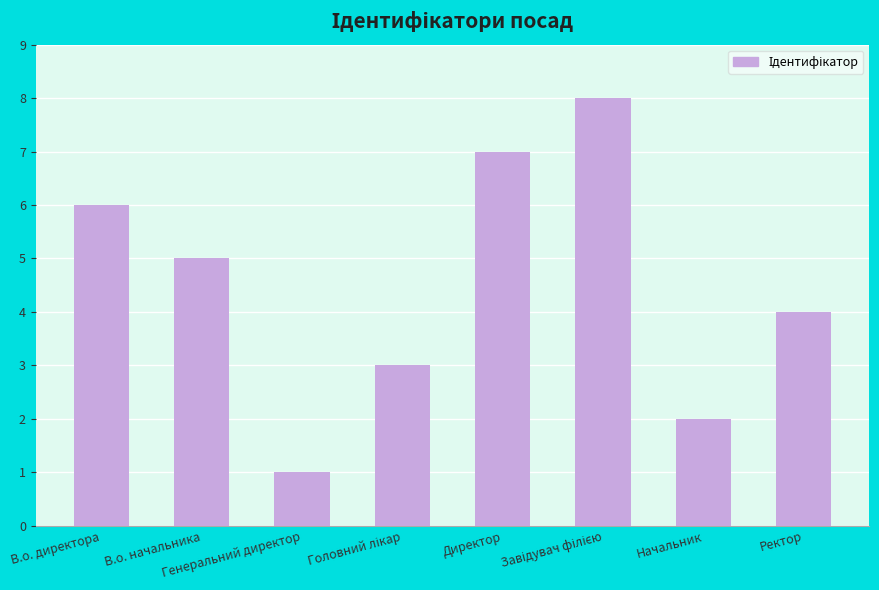

What is the maximum value shown in the chart?

8